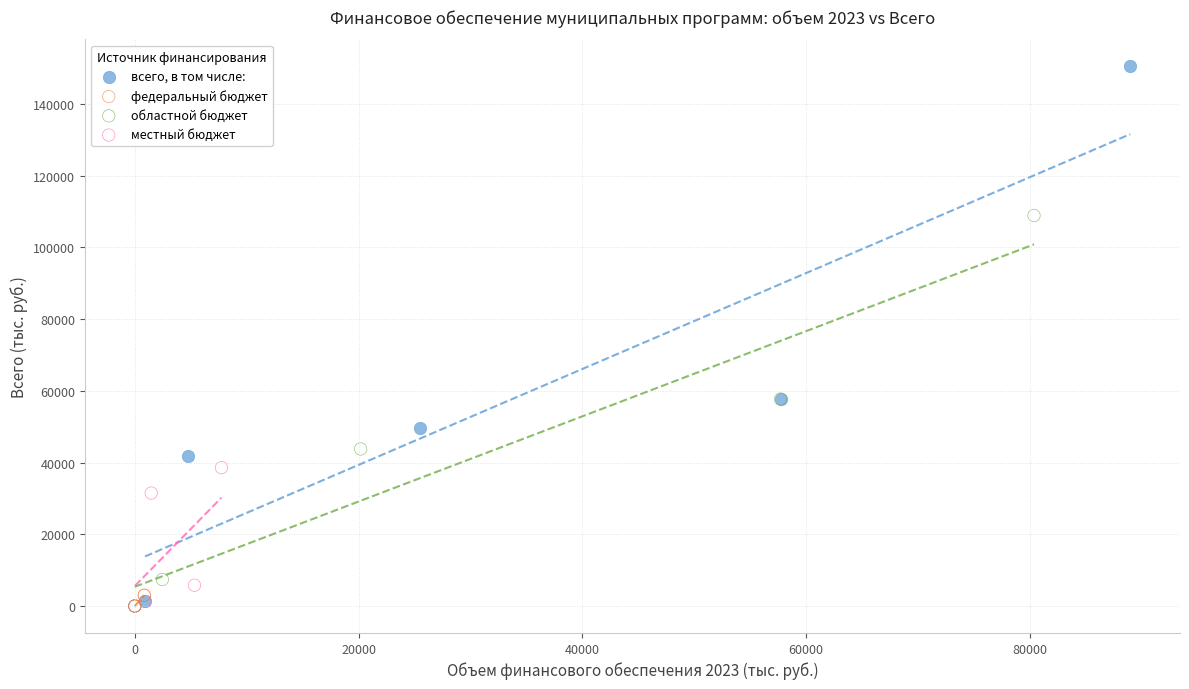

Which series has the largest Y range (max minus min)?

всего, в том числе: